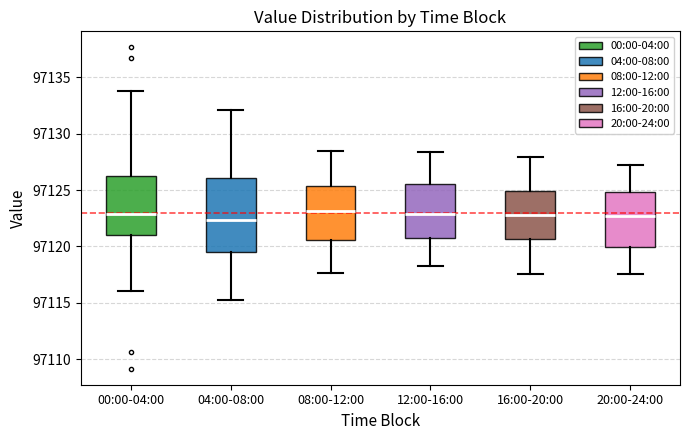

Reading left to right, transcribe this box plot: for each box, give where its median line is, the range the box spans, and where its two whiskers end, as read against the y-axis. The values are not printed on the chart, so give them approximately, as read against the axis.

00:00-04:00: median 97123.0, box 97121.0 to 97126.0, whiskers 97116.0 to 97134.0
04:00-08:00: median 97122.5, box 97119.5 to 97126.0, whiskers 97115.0 to 97132.0
08:00-12:00: median 97123.0, box 97120.5 to 97125.5, whiskers 97117.5 to 97128.5
12:00-16:00: median 97123.0, box 97121.0 to 97125.5, whiskers 97118.5 to 97128.5
16:00-20:00: median 97123.0, box 97120.5 to 97125.0, whiskers 97117.5 to 97128.0
20:00-24:00: median 97122.5, box 97120.0 to 97125.0, whiskers 97117.5 to 97127.5